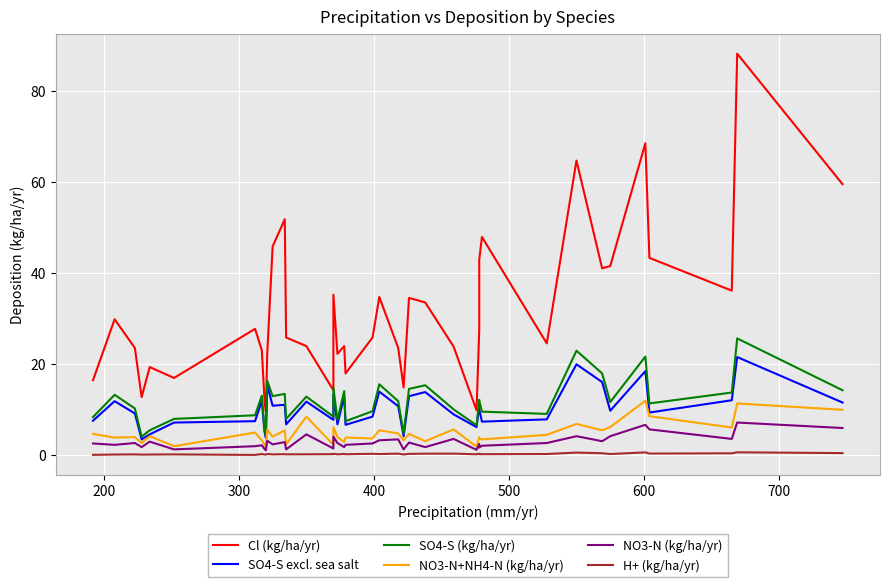

Rank the series by their maximum value, from highest to lowest.

Cl (kg/ha/yr), SO4-S (kg/ha/yr), SO4-S excl. sea salt, NO3-N+NH4-N (kg/ha/yr), NO3-N (kg/ha/yr), H+ (kg/ha/yr)